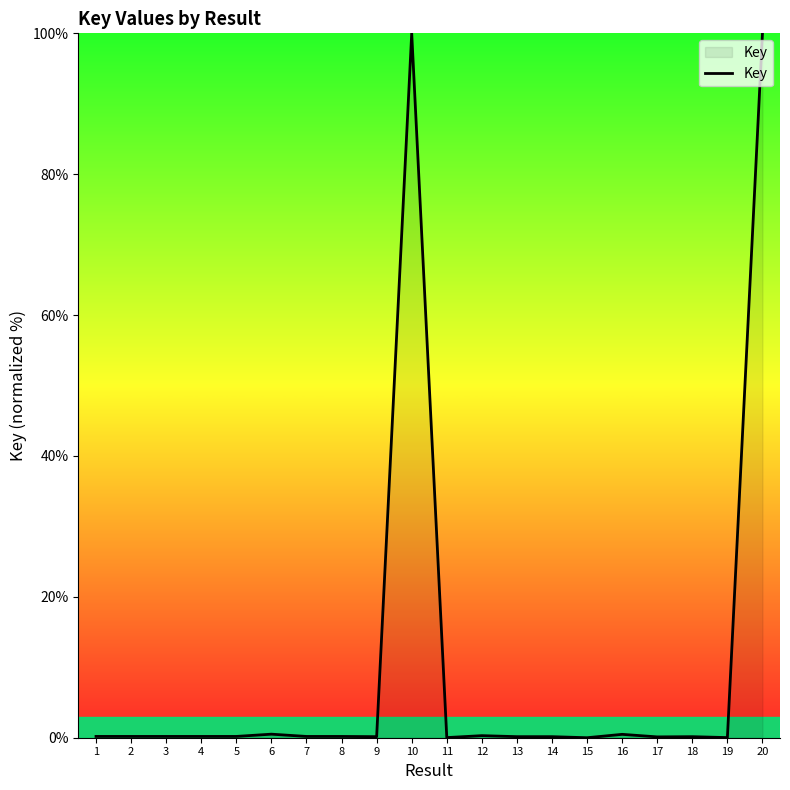

What is the average value?

10.2